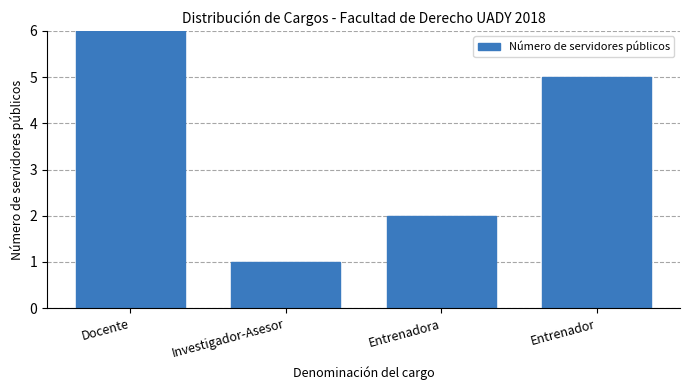

List the labels in order of value, largest first.

Docente, Entrenador, Entrenadora, Investigador-Asesor